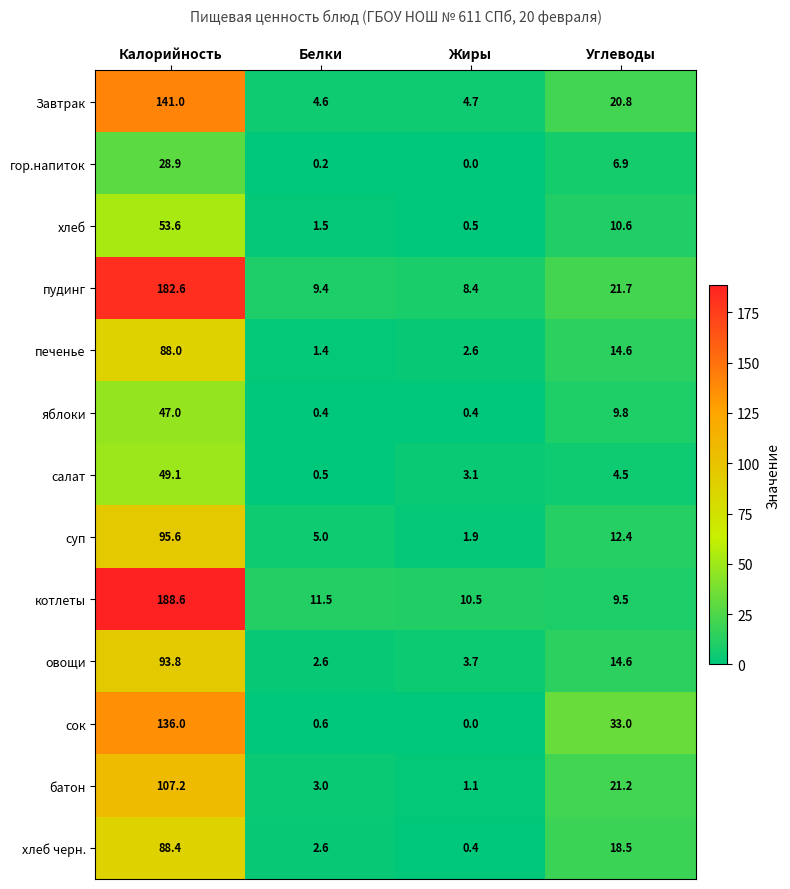

What is the sum of all хлеб черн. values?

109.9